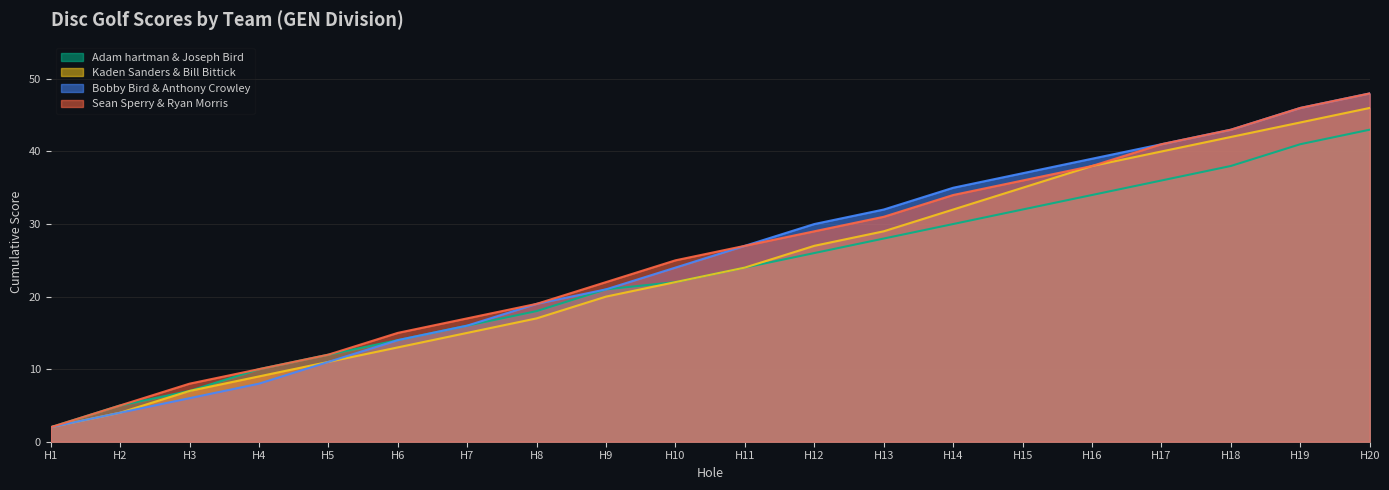

Which series changed the most between H1 and H3?

Sean Sperry & Ryan Morris